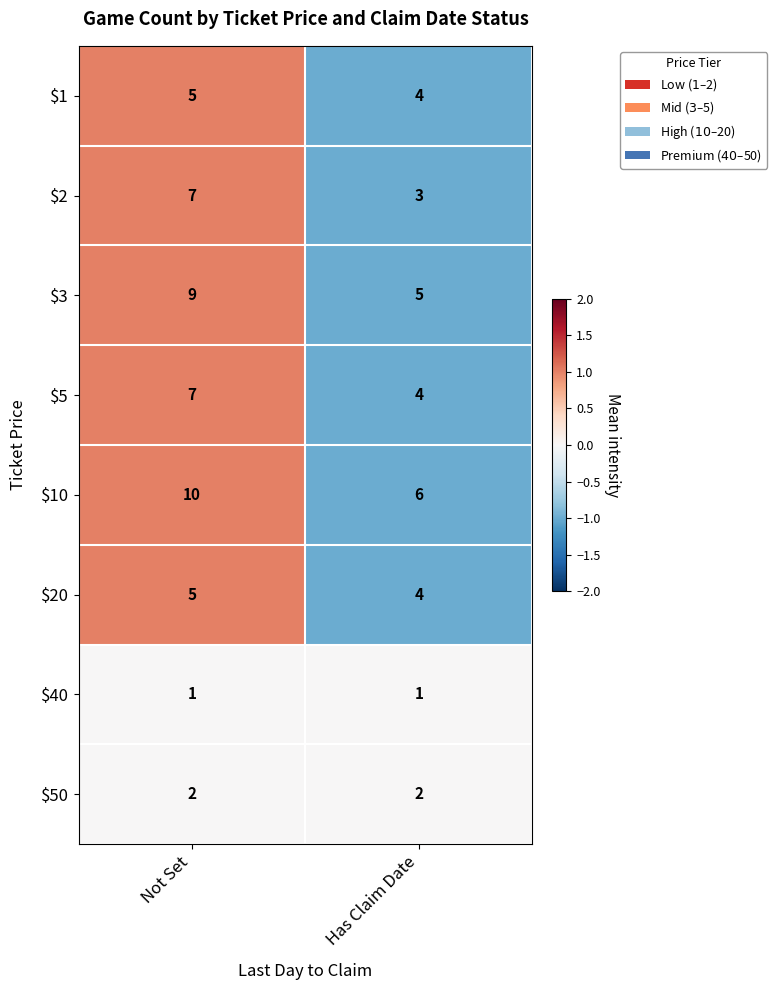

What is the approximate value of $1 at Has Claim Date?

4